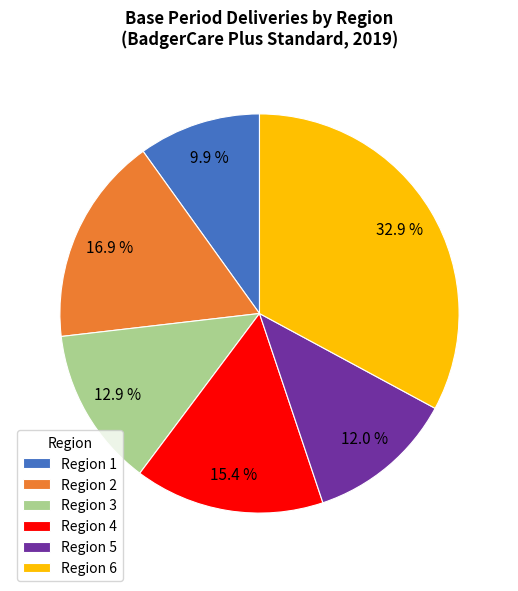

Count the number of slices in the pie.

6